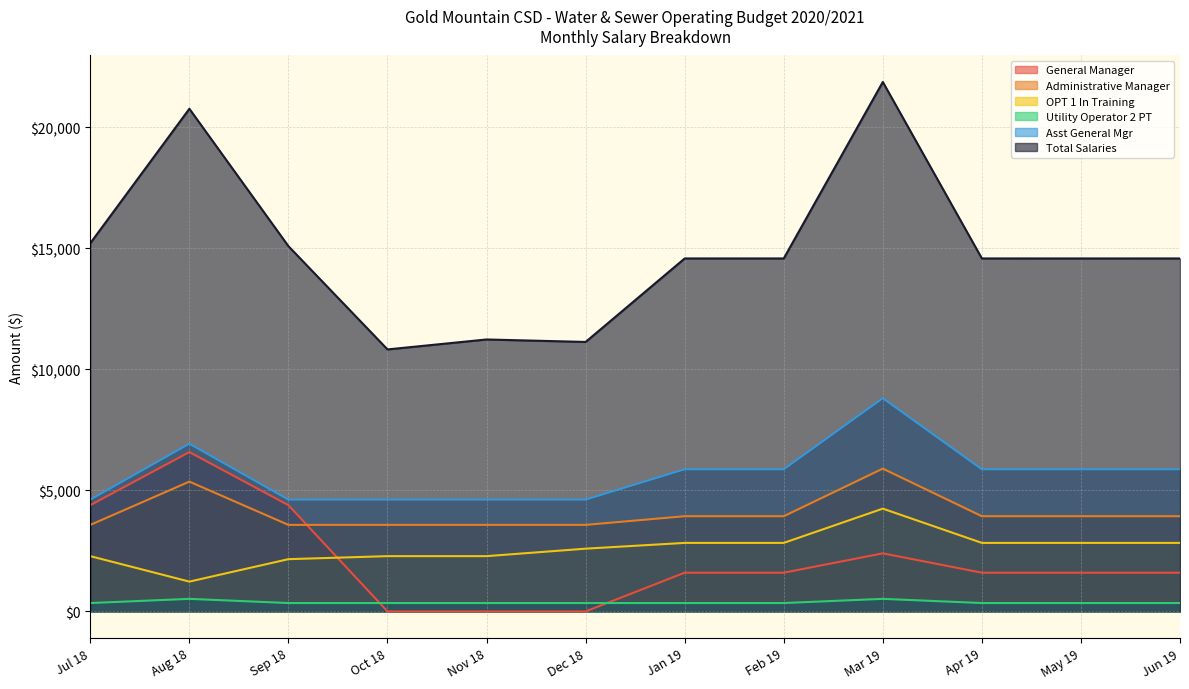

True or false: Total Salaries and OPT 1 In Training cross at least once.

False